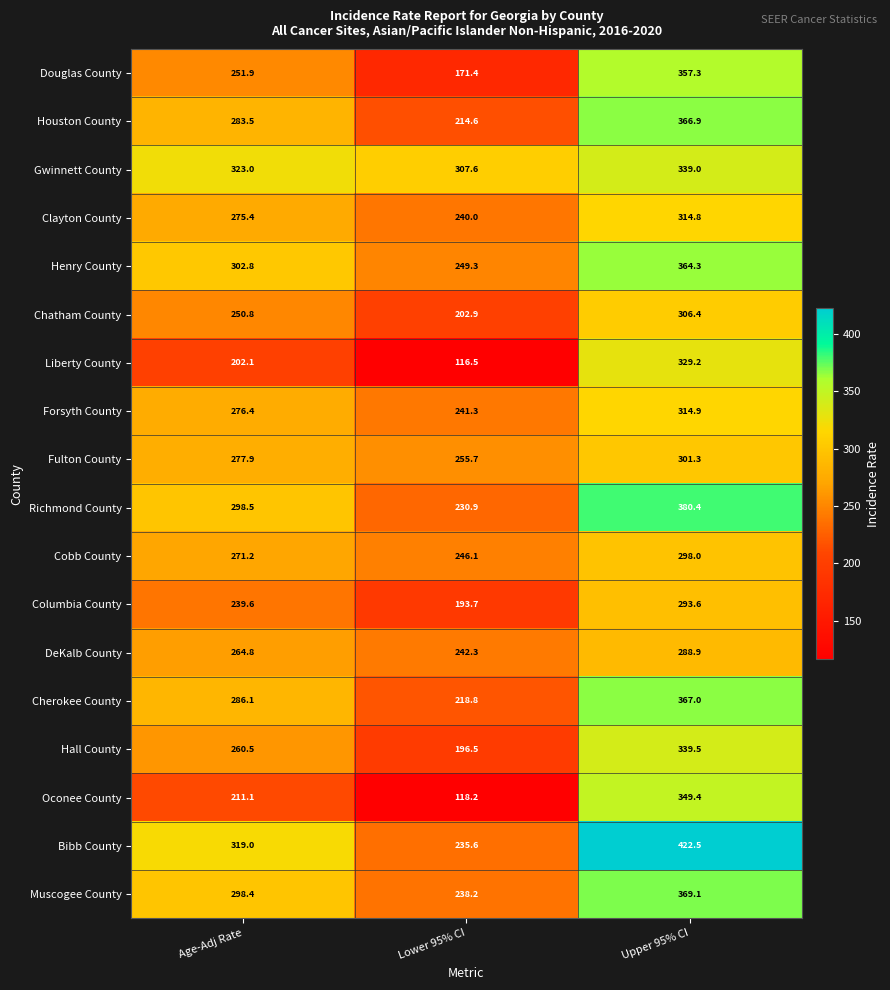

At which label does Henry County first exceed 302?

Age-Adj Rate